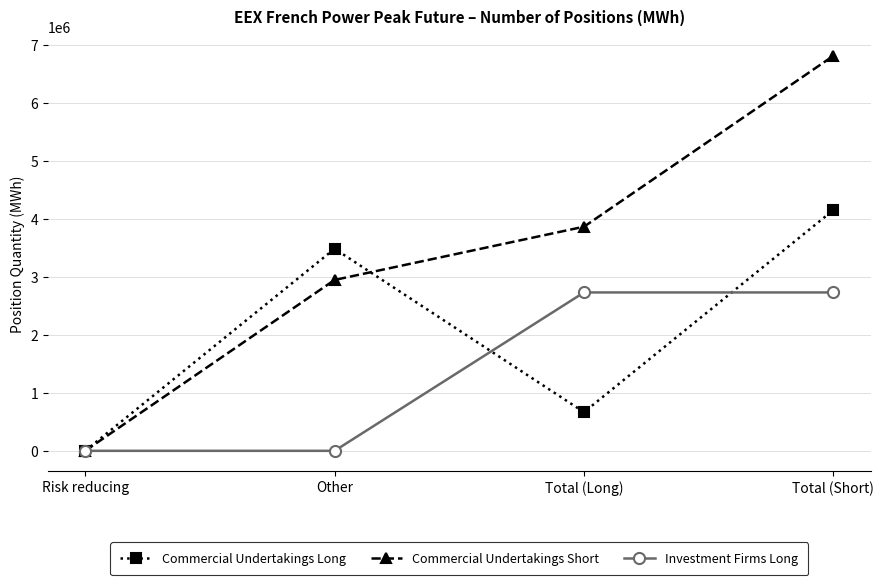

List the labels in order of Commercial Undertakings Short value, largest first.

Total (Short), Total (Long), Other, Risk reducing